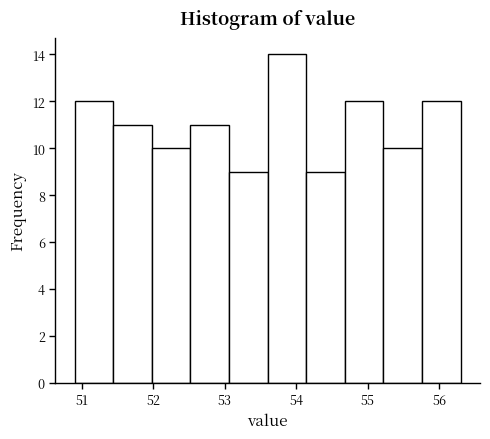

Over which range of the x-axis is the bar tallest?

53.60 to 54.14